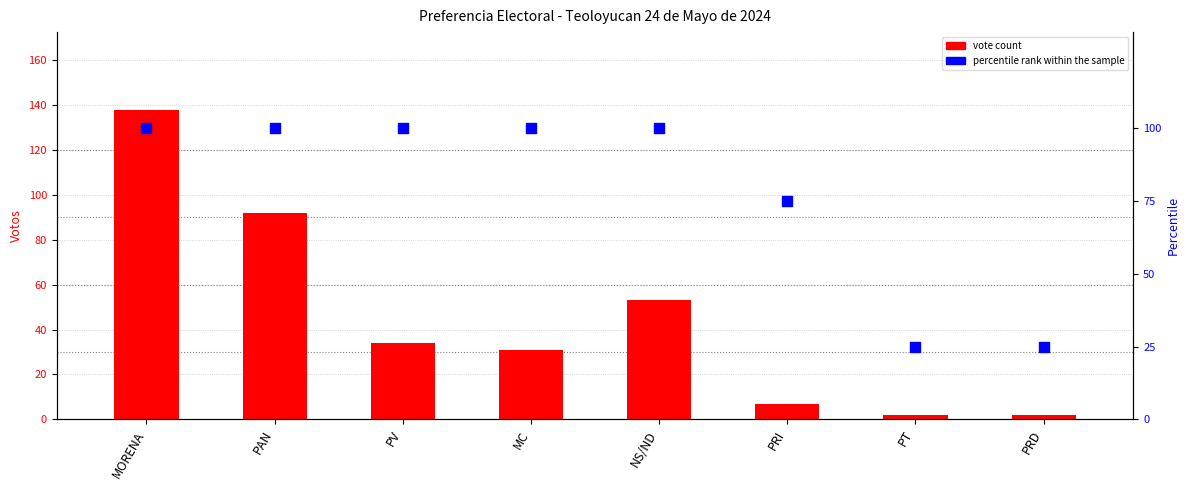

At how many categories does at least one series exceed 131?

1